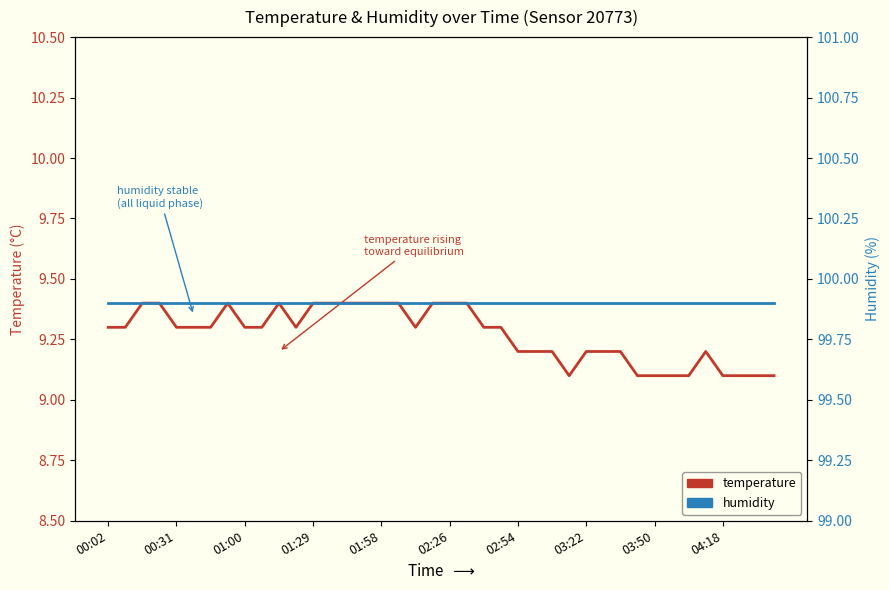

At which label is temperature closest to 9?

27